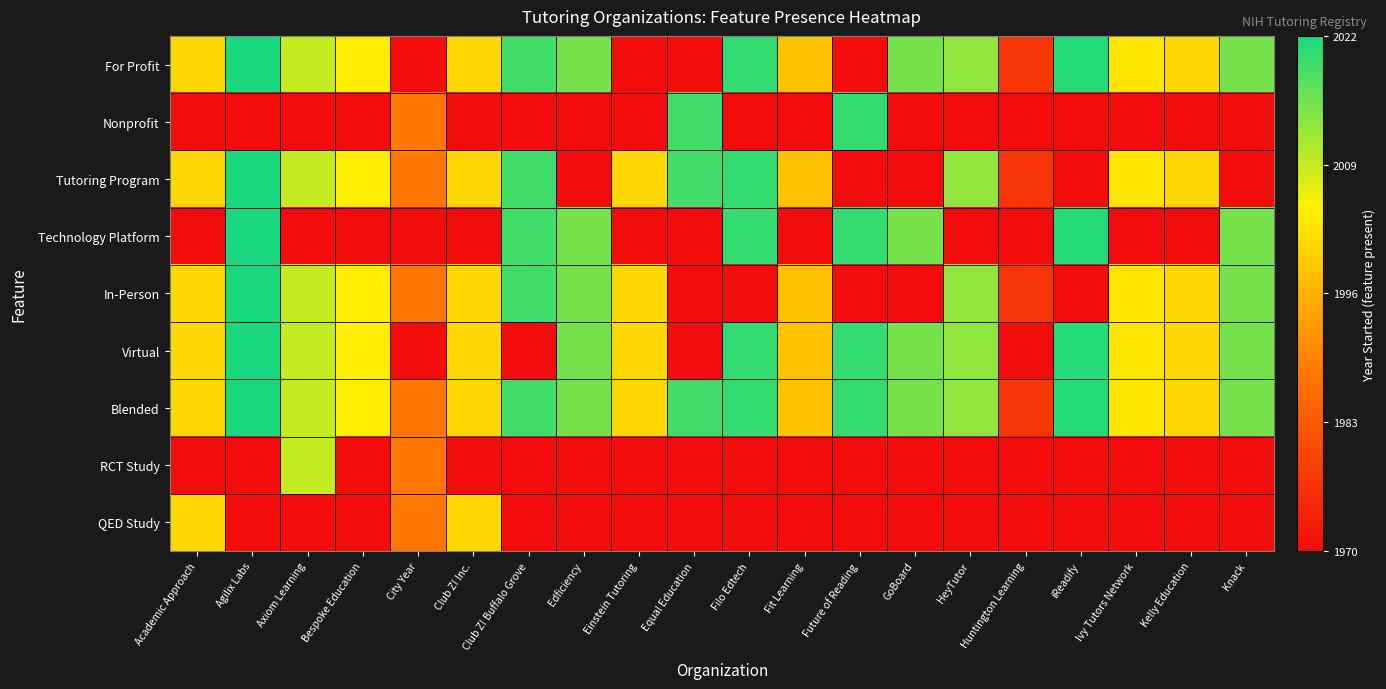

Reading left to right, transcribe all the data shown in this chart.

For Profit: Academic Approach=0.6	Agilix Labs=1.0	Axiom Learning=0.8	Bespoke Education=0.7	City Year=0.0	Club Z! Inc.=0.6	Club Z! Buffalo Grove=0.9	Edficiency=0.9	Einstein Tutoring=0.0	Equal Education=0.0	Filo Edtech=1.0	Fit Learning=0.5	Future of Reading=0.0	GoBoard=0.9	HeyTutor=0.8	Huntington Learning=0.1	iReadify=1.0	Ivy Tutors Network=0.6	Kelly Education=0.6	Knack=0.9
Nonprofit: Academic Approach=0.0	Agilix Labs=0.0	Axiom Learning=0.0	Bespoke Education=0.0	City Year=0.3	Club Z! Inc.=0.0	Club Z! Buffalo Grove=0.0	Edficiency=0.0	Einstein Tutoring=0.0	Equal Education=0.9	Filo Edtech=0.0	Fit Learning=0.0	Future of Reading=1.0	GoBoard=0.0	HeyTutor=0.0	Huntington Learning=0.0	iReadify=0.0	Ivy Tutors Network=0.0	Kelly Education=0.0	Knack=0.0
Tutoring Program: Academic Approach=0.6	Agilix Labs=1.0	Axiom Learning=0.8	Bespoke Education=0.7	City Year=0.3	Club Z! Inc.=0.6	Club Z! Buffalo Grove=0.9	Edficiency=0.0	Einstein Tutoring=0.6	Equal Education=0.9	Filo Edtech=1.0	Fit Learning=0.5	Future of Reading=0.0	GoBoard=0.0	HeyTutor=0.8	Huntington Learning=0.1	iReadify=0.0	Ivy Tutors Network=0.6	Kelly Education=0.6	Knack=0.0
Technology Platform: Academic Approach=0.0	Agilix Labs=1.0	Axiom Learning=0.0	Bespoke Education=0.0	City Year=0.0	Club Z! Inc.=0.0	Club Z! Buffalo Grove=0.9	Edficiency=0.9	Einstein Tutoring=0.0	Equal Education=0.0	Filo Edtech=1.0	Fit Learning=0.0	Future of Reading=1.0	GoBoard=0.9	HeyTutor=0.0	Huntington Learning=0.0	iReadify=1.0	Ivy Tutors Network=0.0	Kelly Education=0.0	Knack=0.9
In-Person: Academic Approach=0.6	Agilix Labs=1.0	Axiom Learning=0.8	Bespoke Education=0.7	City Year=0.3	Club Z! Inc.=0.6	Club Z! Buffalo Grove=0.9	Edficiency=0.9	Einstein Tutoring=0.6	Equal Education=0.0	Filo Edtech=0.0	Fit Learning=0.5	Future of Reading=0.0	GoBoard=0.0	HeyTutor=0.8	Huntington Learning=0.1	iReadify=0.0	Ivy Tutors Network=0.6	Kelly Education=0.6	Knack=0.9
Virtual: Academic Approach=0.6	Agilix Labs=1.0	Axiom Learning=0.8	Bespoke Education=0.7	City Year=0.0	Club Z! Inc.=0.6	Club Z! Buffalo Grove=0.0	Edficiency=0.9	Einstein Tutoring=0.6	Equal Education=0.0	Filo Edtech=1.0	Fit Learning=0.5	Future of Reading=1.0	GoBoard=0.9	HeyTutor=0.8	Huntington Learning=0.0	iReadify=1.0	Ivy Tutors Network=0.6	Kelly Education=0.6	Knack=0.9
Blended: Academic Approach=0.6	Agilix Labs=1.0	Axiom Learning=0.8	Bespoke Education=0.7	City Year=0.3	Club Z! Inc.=0.6	Club Z! Buffalo Grove=0.9	Edficiency=0.9	Einstein Tutoring=0.6	Equal Education=0.9	Filo Edtech=1.0	Fit Learning=0.5	Future of Reading=1.0	GoBoard=0.9	HeyTutor=0.8	Huntington Learning=0.1	iReadify=1.0	Ivy Tutors Network=0.6	Kelly Education=0.6	Knack=0.9
RCT Study: Academic Approach=0.0	Agilix Labs=0.0	Axiom Learning=0.8	Bespoke Education=0.0	City Year=0.3	Club Z! Inc.=0.0	Club Z! Buffalo Grove=0.0	Edficiency=0.0	Einstein Tutoring=0.0	Equal Education=0.0	Filo Edtech=0.0	Fit Learning=0.0	Future of Reading=0.0	GoBoard=0.0	HeyTutor=0.0	Huntington Learning=0.0	iReadify=0.0	Ivy Tutors Network=0.0	Kelly Education=0.0	Knack=0.0
QED Study: Academic Approach=0.6	Agilix Labs=0.0	Axiom Learning=0.0	Bespoke Education=0.0	City Year=0.3	Club Z! Inc.=0.6	Club Z! Buffalo Grove=0.0	Edficiency=0.0	Einstein Tutoring=0.0	Equal Education=0.0	Filo Edtech=0.0	Fit Learning=0.0	Future of Reading=0.0	GoBoard=0.0	HeyTutor=0.0	Huntington Learning=0.0	iReadify=0.0	Ivy Tutors Network=0.0	Kelly Education=0.0	Knack=0.0